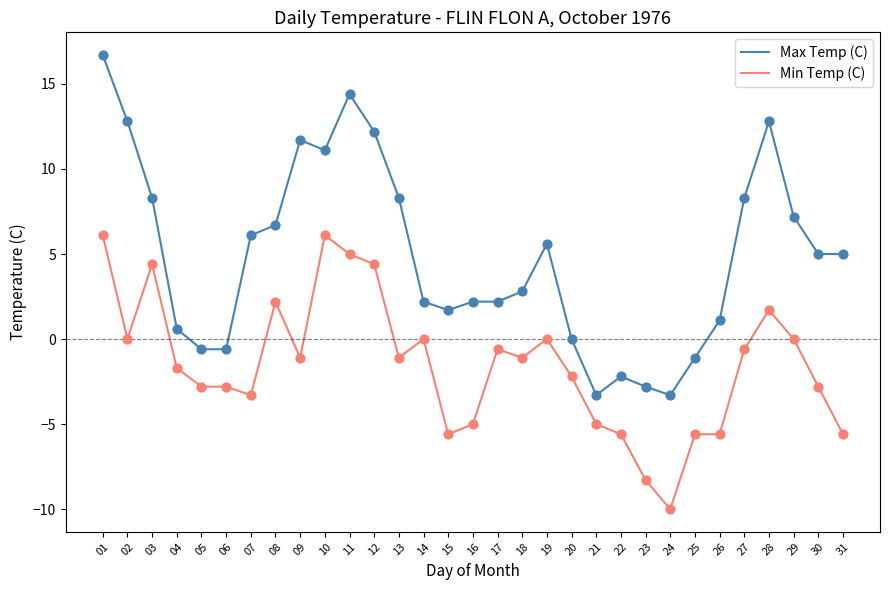

Which series has the largest total across all categories?

Max Temp (C)